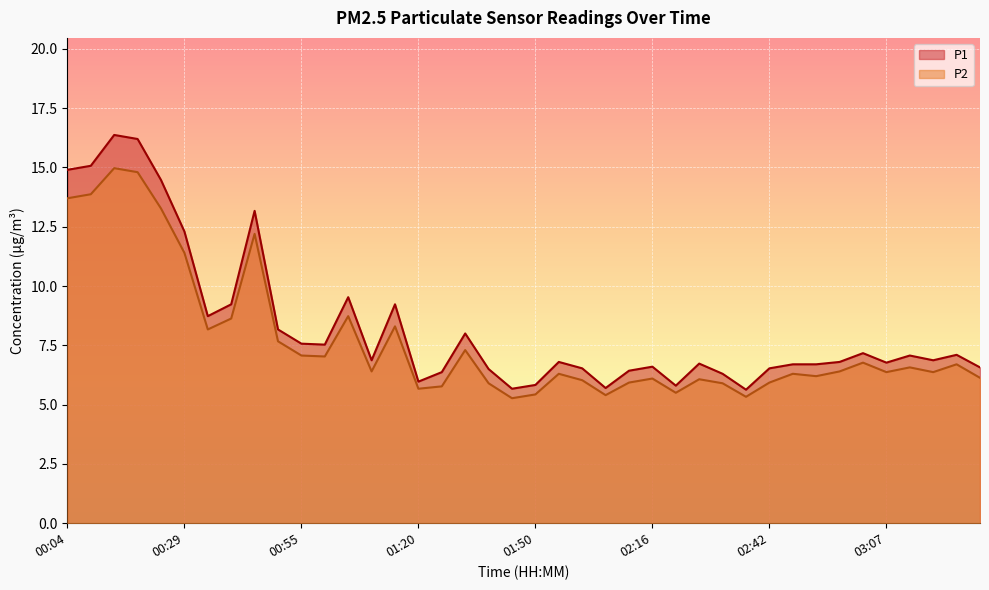

What is the total value across all series at 00:45?

25.4